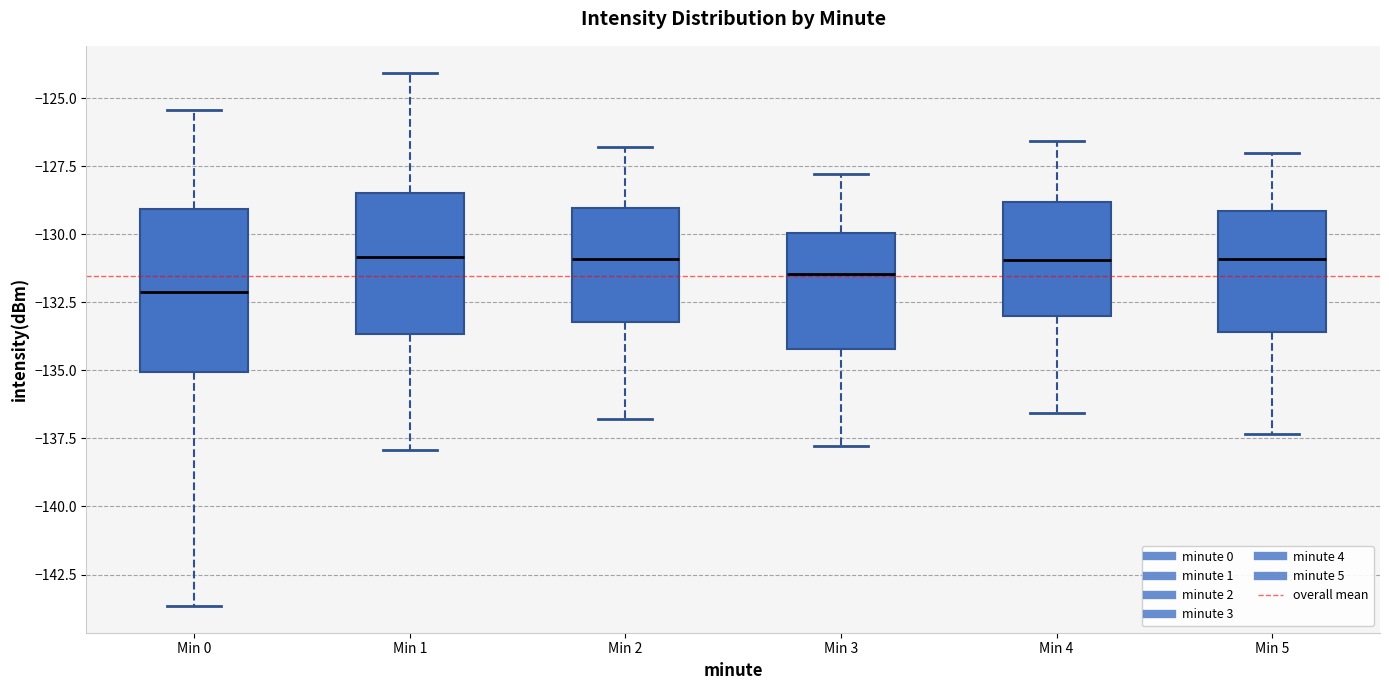

Reading left to right, transcribe this box plot: for each box, give where its median line is, the range the box spans, and where its two whiskers end, as read against the y-axis. The values are not printed on the chart, so give them approximately, as read against the axis.

Min 0: median -132.0, box -135.0 to -129.0, whiskers -143.5 to -125.5
Min 1: median -131.0, box -133.5 to -128.5, whiskers -138.0 to -124.0
Min 2: median -131.0, box -133.0 to -129.0, whiskers -137.0 to -127.0
Min 3: median -131.5, box -134.0 to -130.0, whiskers -138.0 to -128.0
Min 4: median -131.0, box -133.0 to -129.0, whiskers -136.5 to -126.5
Min 5: median -131.0, box -133.5 to -129.0, whiskers -137.5 to -127.0